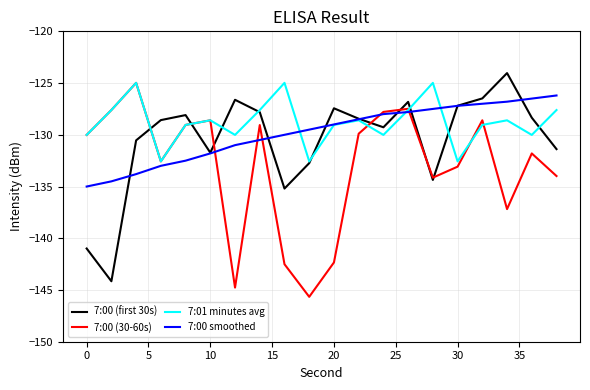

What is the lowest value of the 7:01 minutes avg series?

-132.6